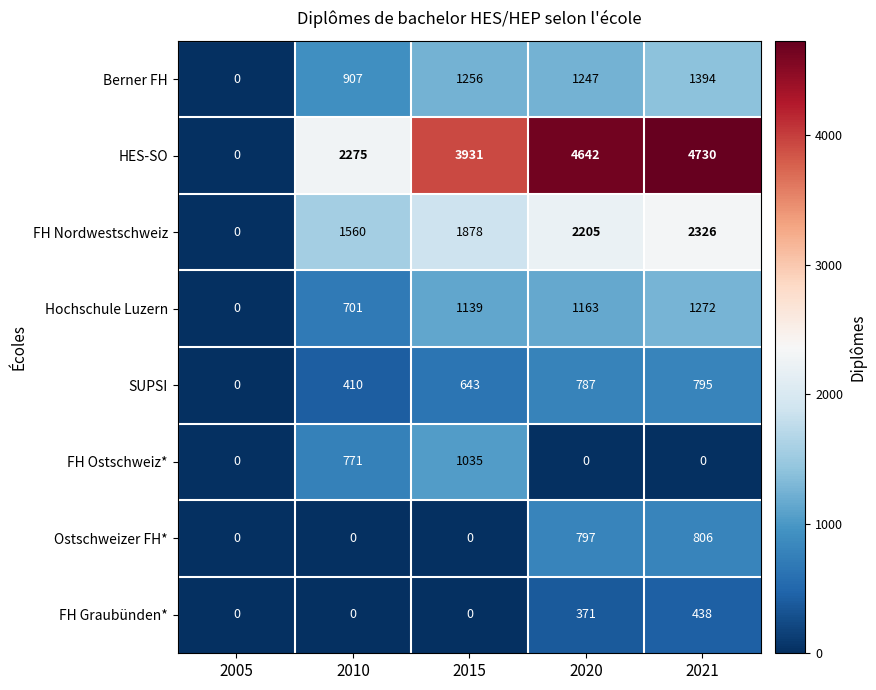

What is the sum of all HES-SO values?

15578